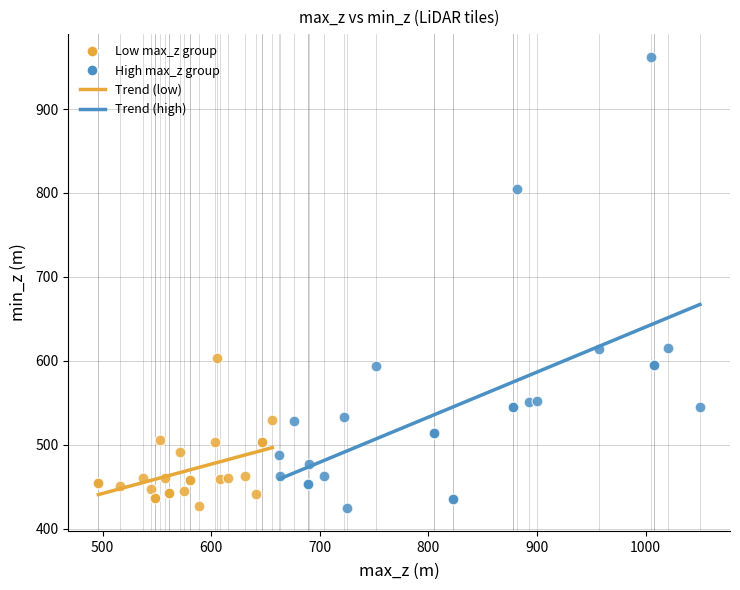

Which series reaches the maximum Y coordinate?

High max_z group